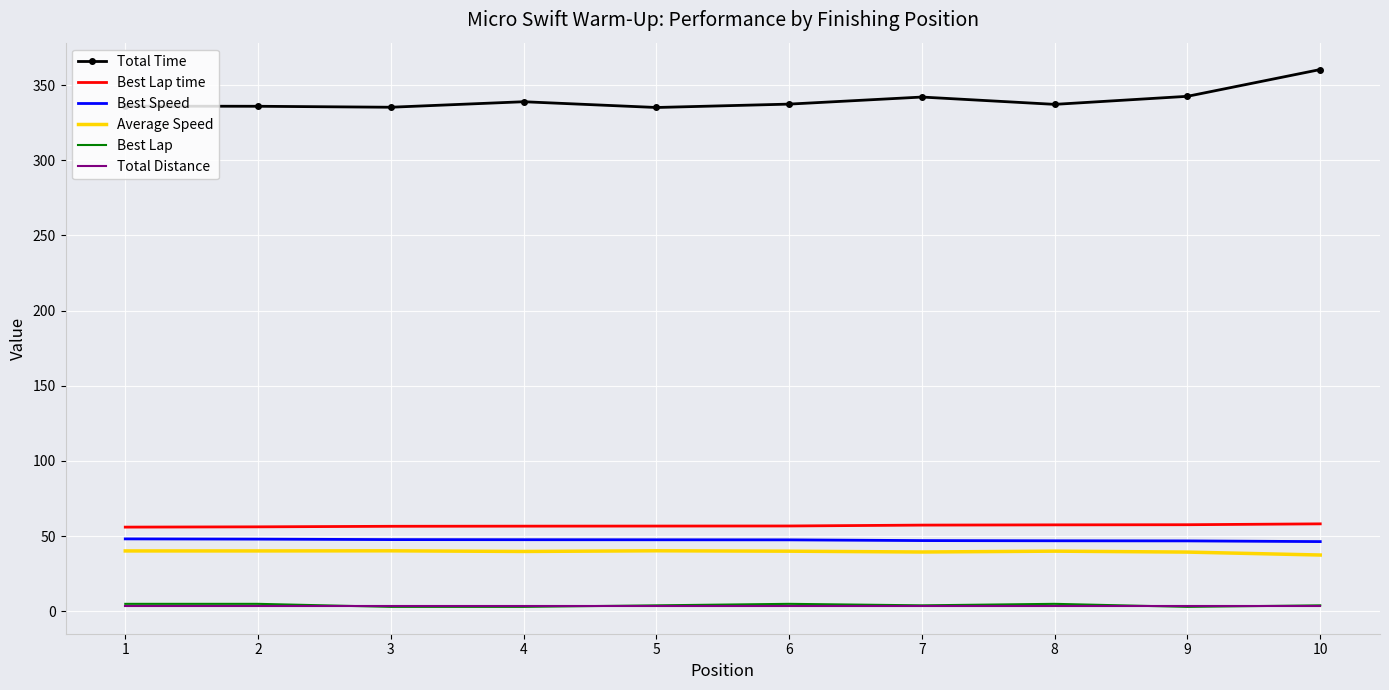

True or false: Best Lap time and Total Distance cross at least once.

False